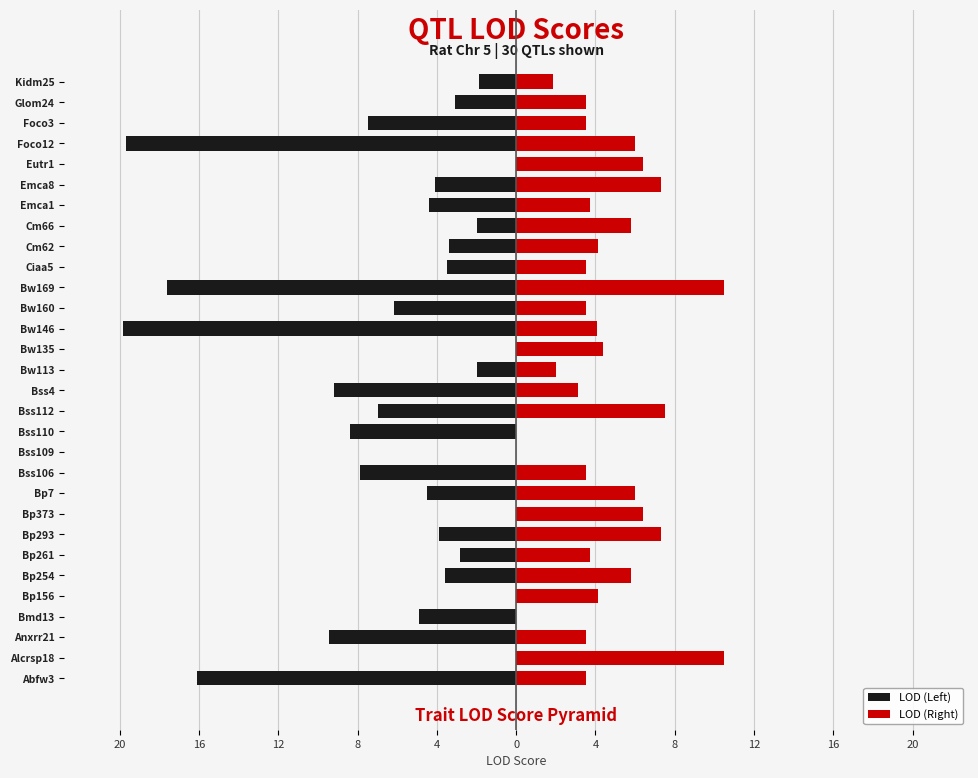

Which series has the widest spread of values?

LOD (Left)